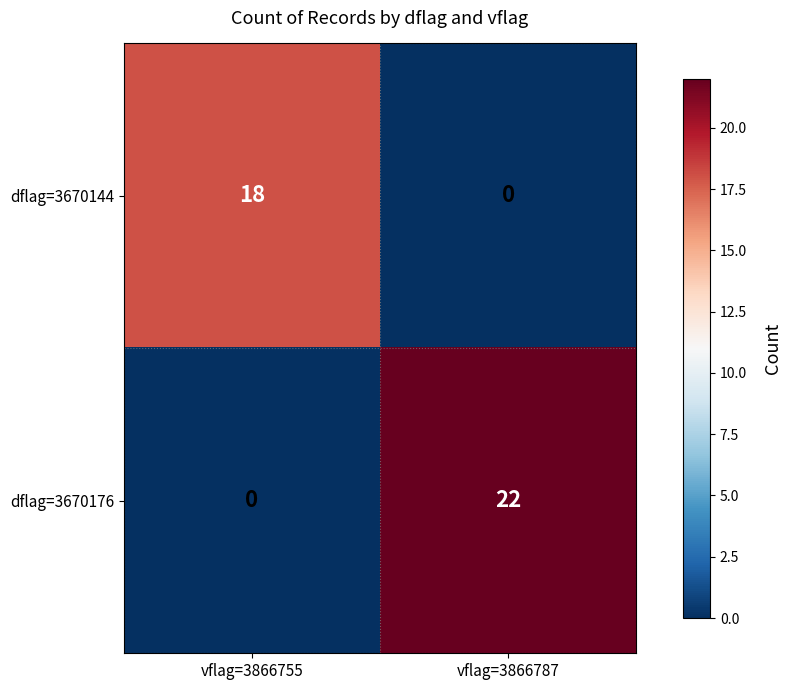

Reading right to left, what are all the values shown in this chart?

dflag=3670144: 0	18
dflag=3670176: 22	0